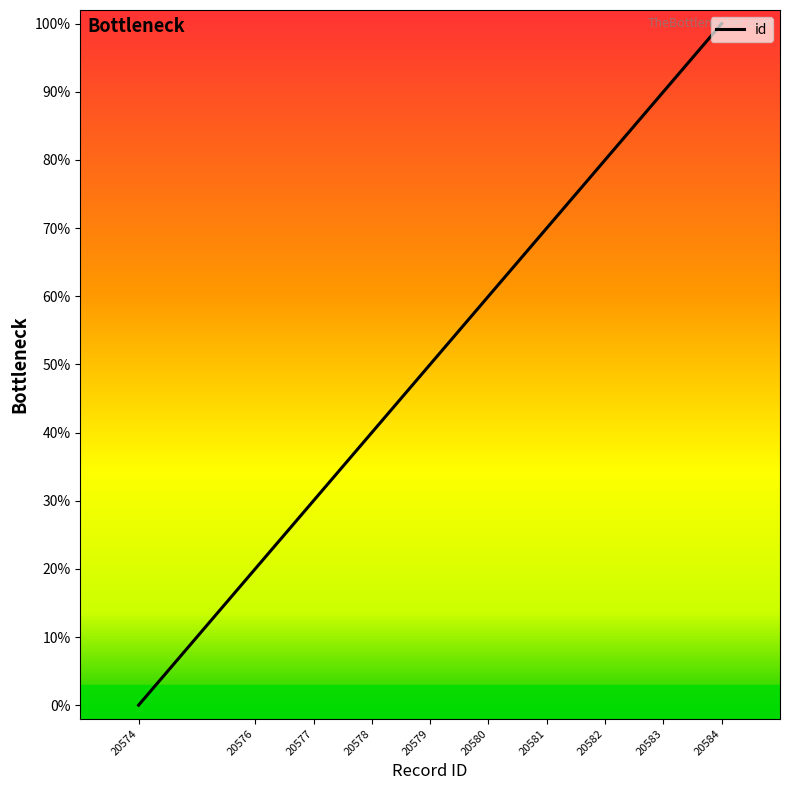

Does the chart have visible grid lines?

No